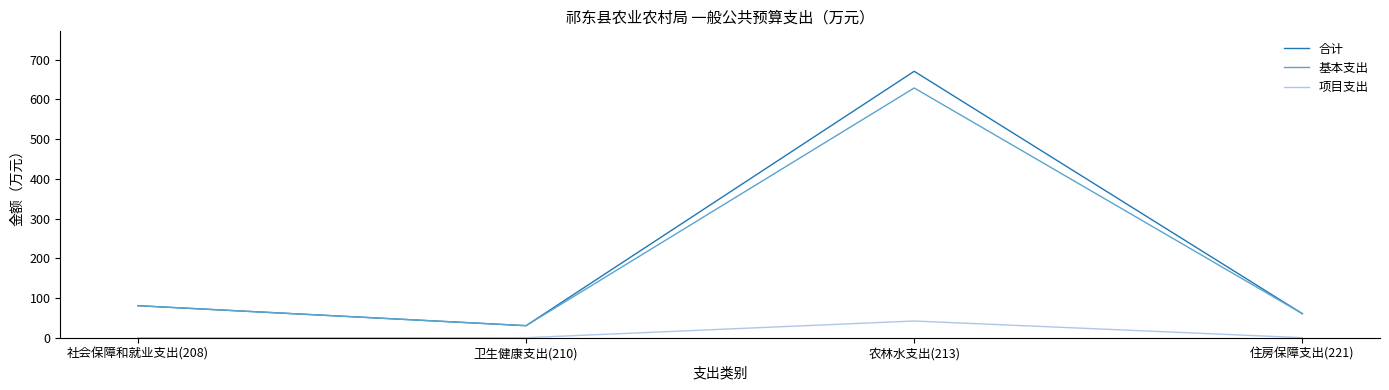

Reading left to right, list all the values displayed in this chart.

合计: 80.5	30.3	670.7	60.4
基本支出: 80.5	30.3	628.7	60.4
项目支出: 0.0	0.0	42.0	0.0